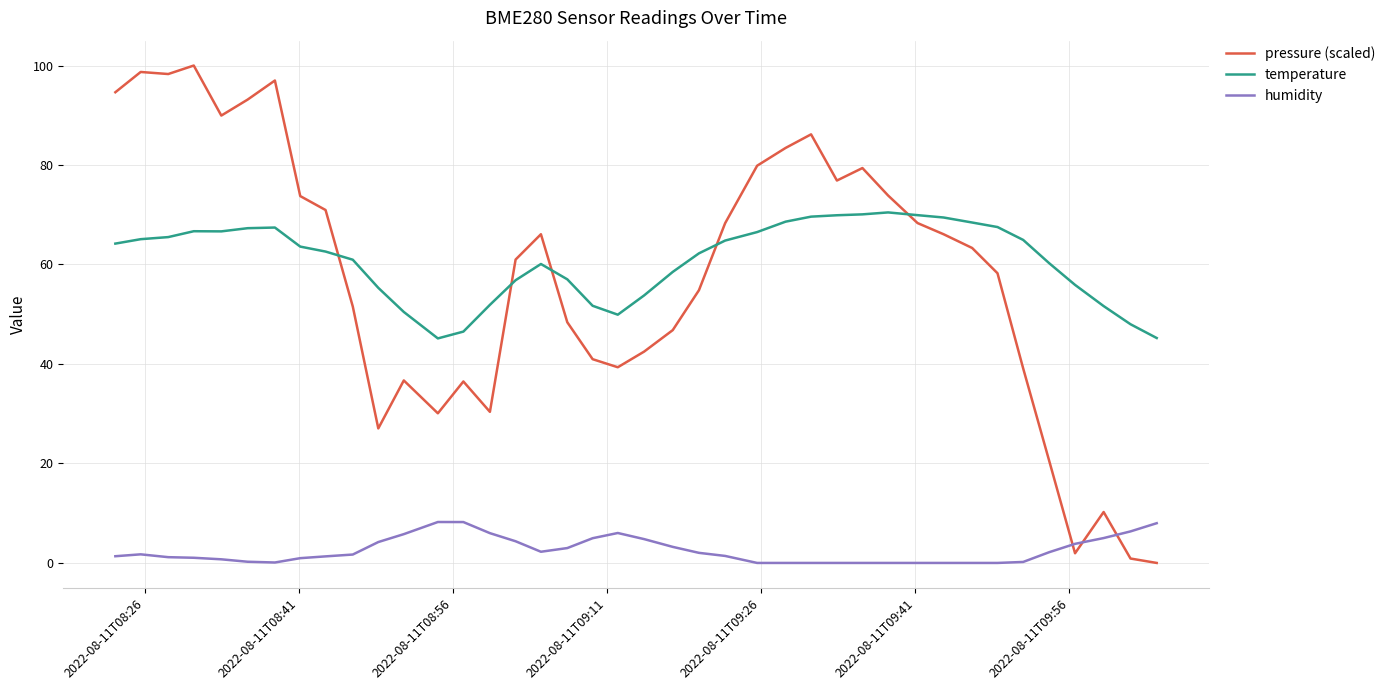

What is the maximum value for pressure (scaled)?

100.0